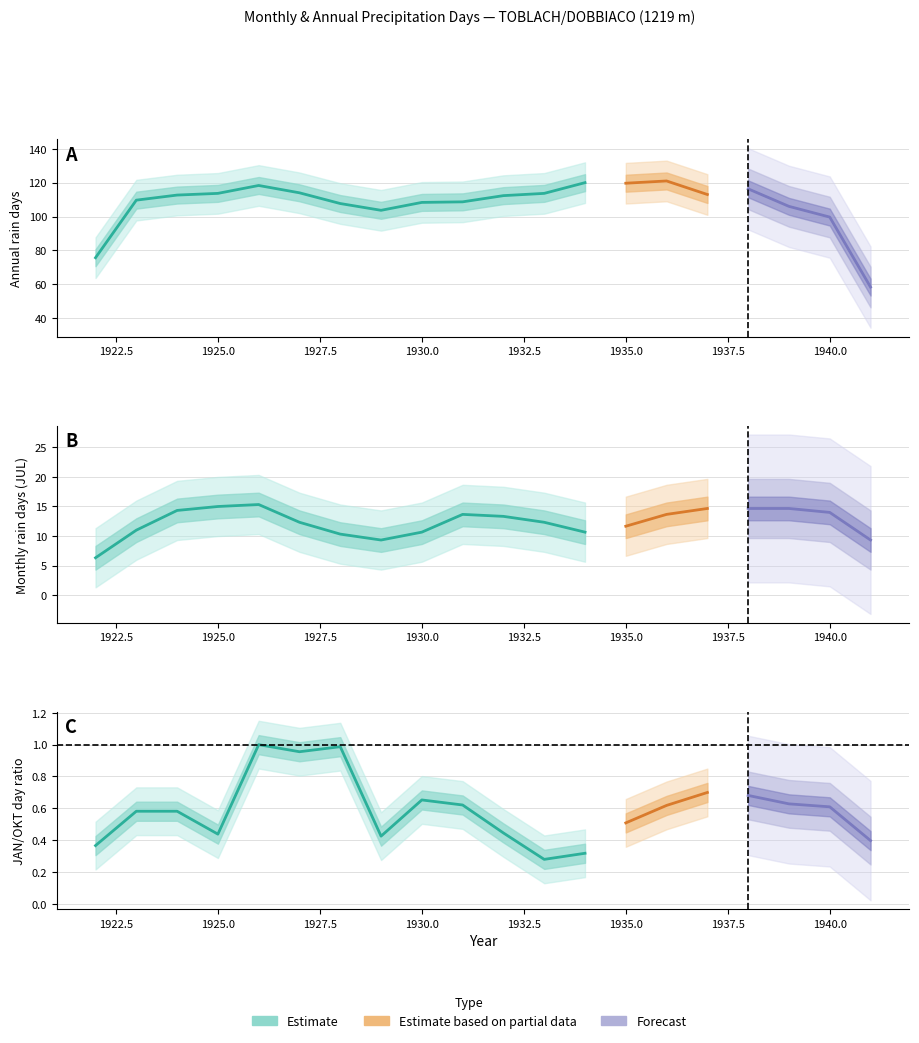

Where is the first local maximum for JAN?

1923